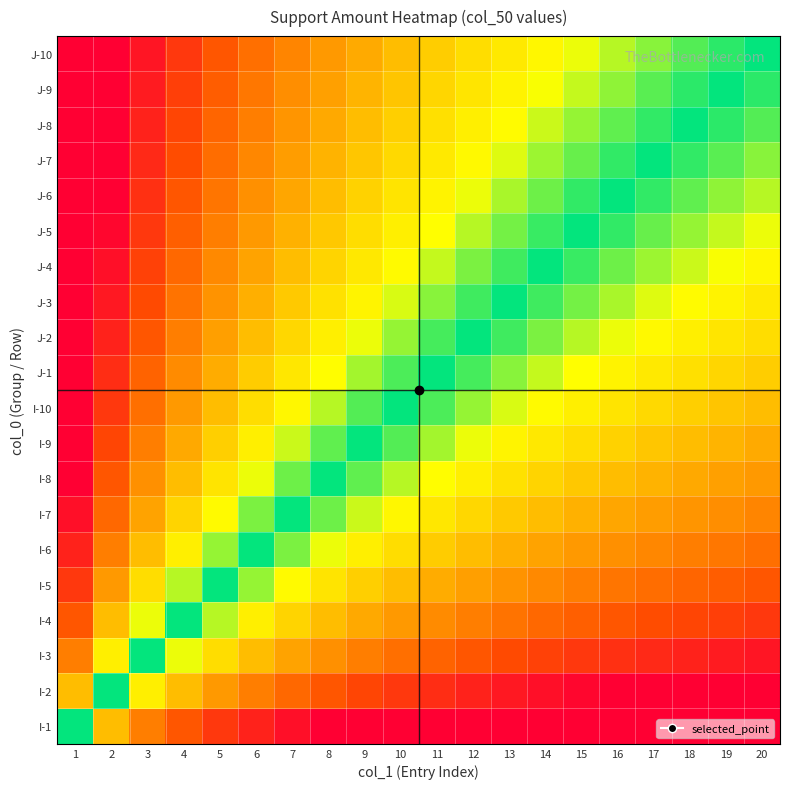

What is the total value across all series at 11?

8.7